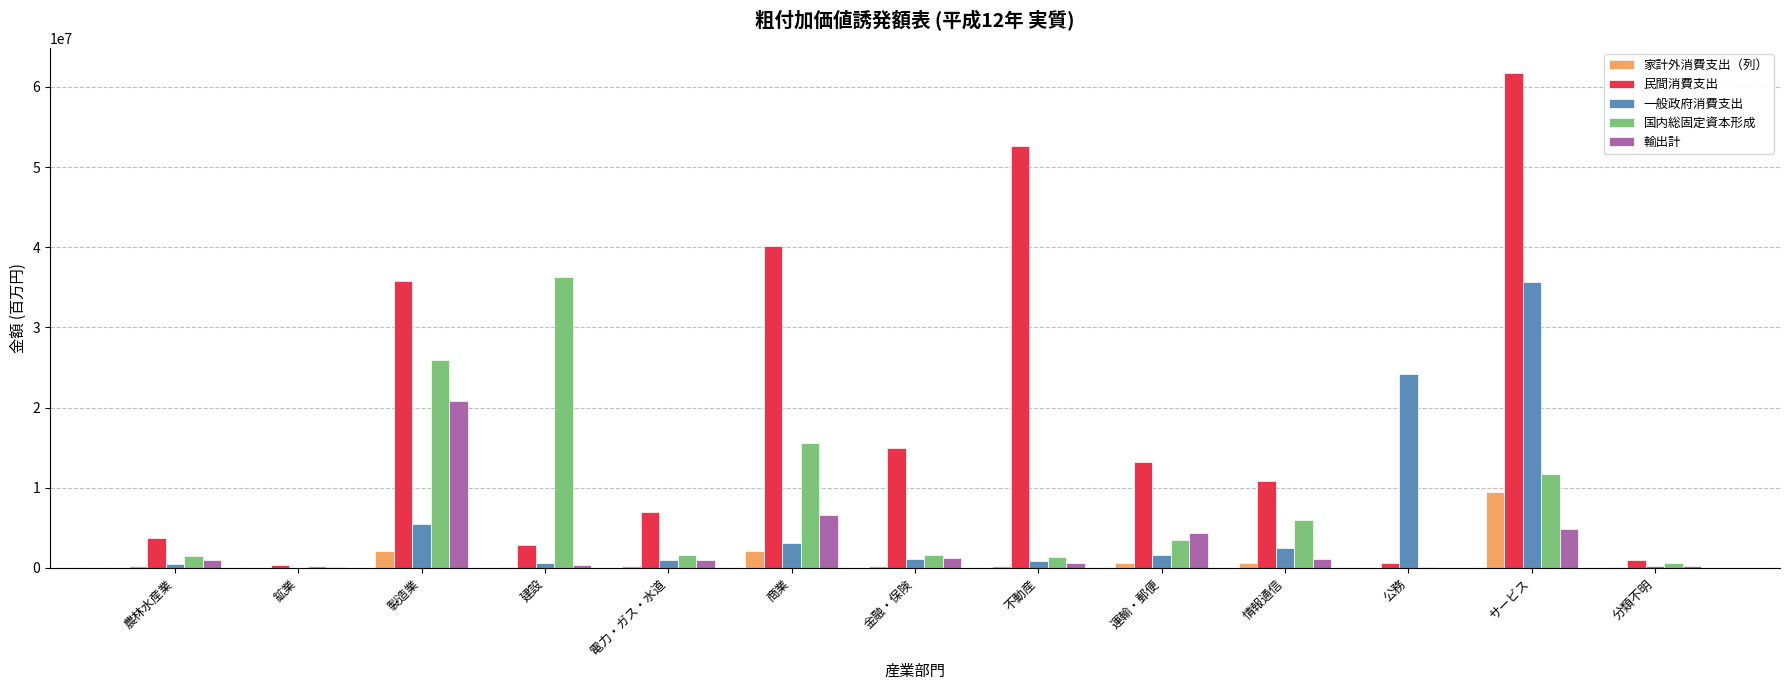

Which series changed the most between 鉱業 and 運輸・郵便?

民間消費支出